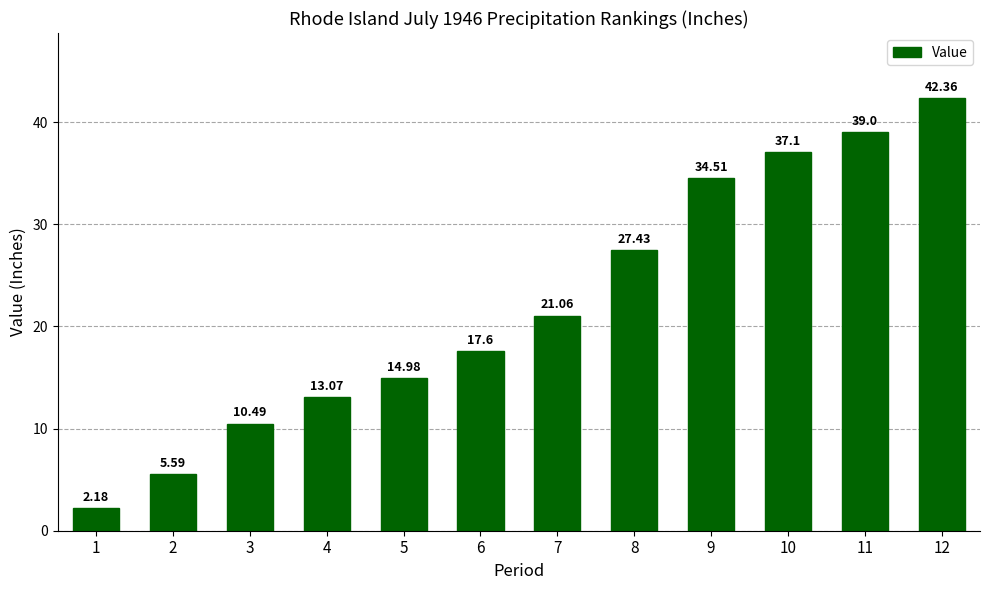

At which label does the data first exceed 21?

7